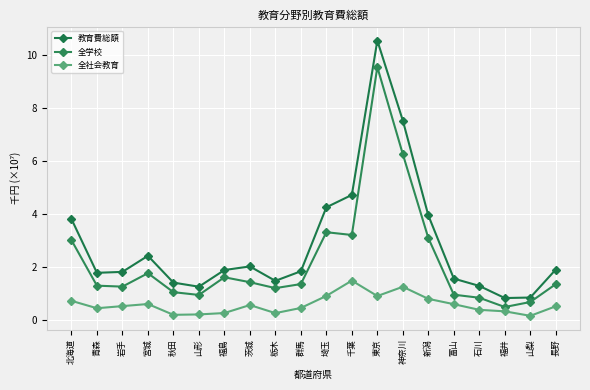

Between 長野 and 神奈川, which is larger?

神奈川